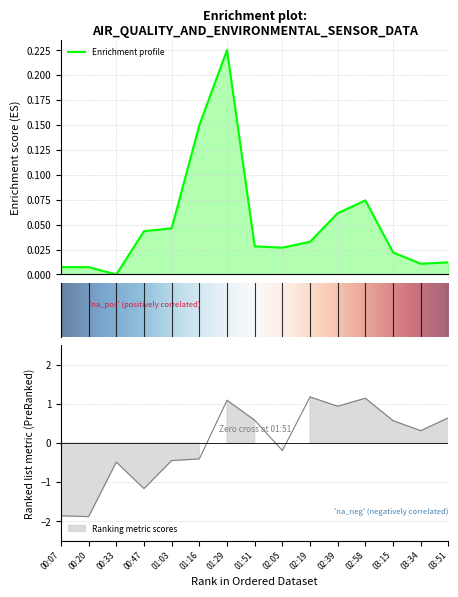

Rank the categories by SDS_P1 value from highest to lowest.

01:29, 01:16, 02:58, 02:39, 01:03, 00:47, 02:19, 01:51, 02:05, 03:15, 03:51, 03:34, 00:07, 00:20, 00:33